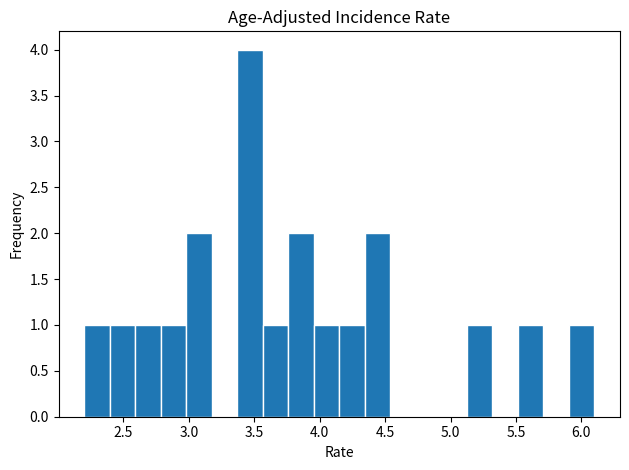

Around what value on the x-axis is the tallest bar? Give the approximate position of its centre, as read against the axis.

3.45